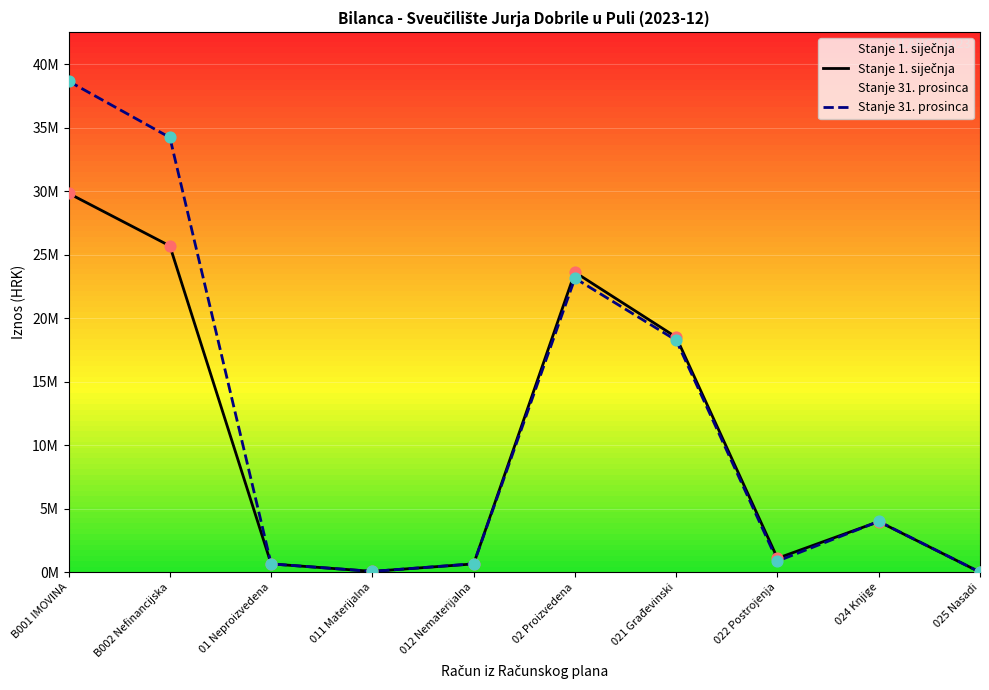

At how many categories does at least one series exceed 3?

5